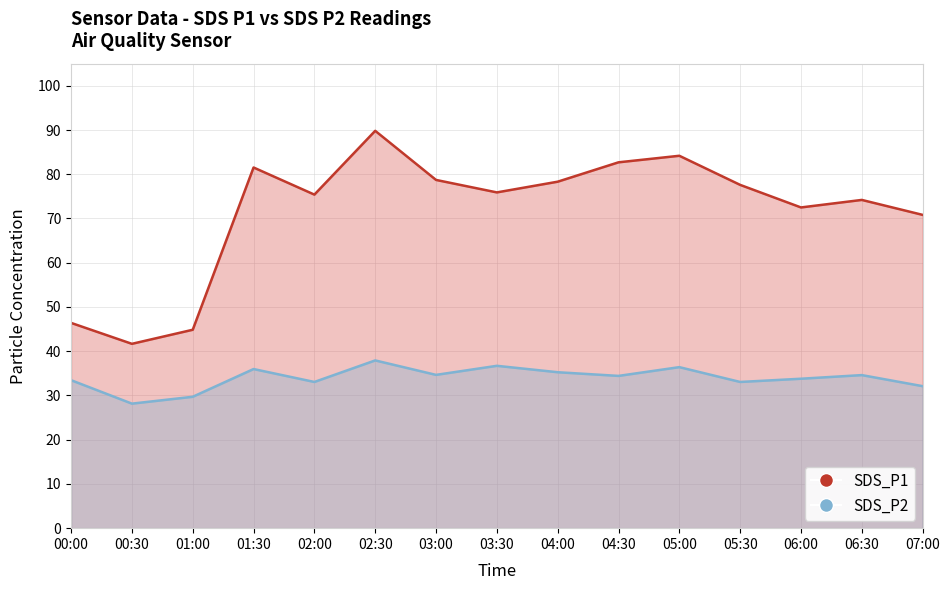

Which has a higher value, 06:30 or 00:00?

06:30